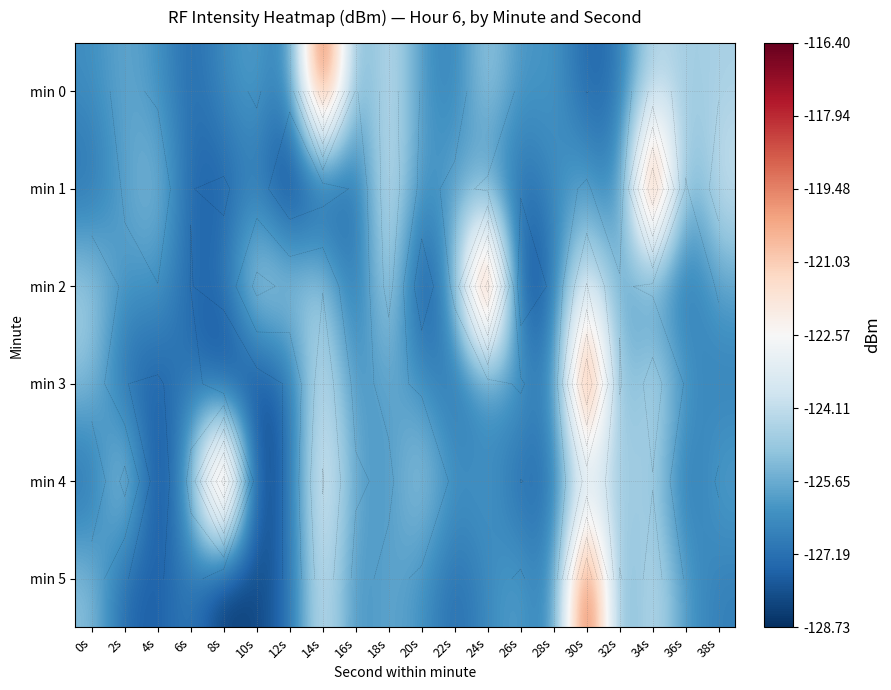

What is the spread (max minus min) of values at 6s?

1.9